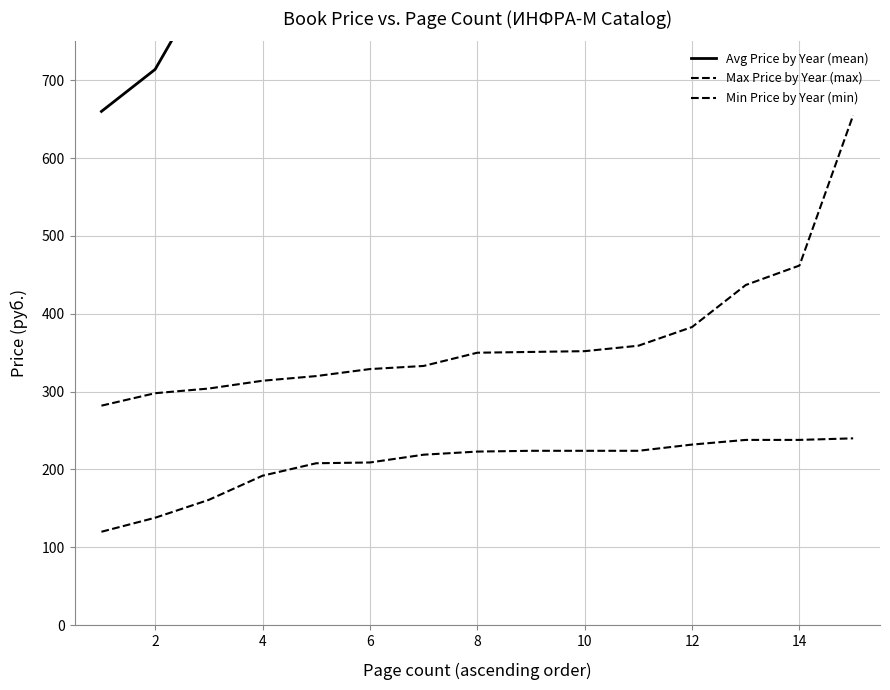

What is the total value across all series at 6?

1632